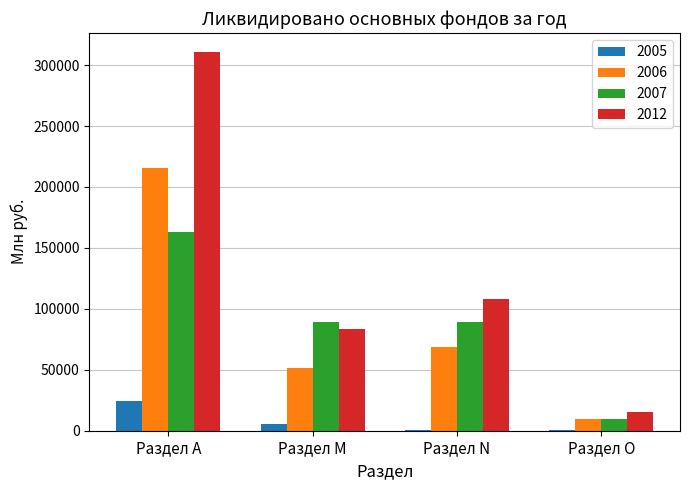

Which label corresponds to the largest value in the chart?

Раздел А